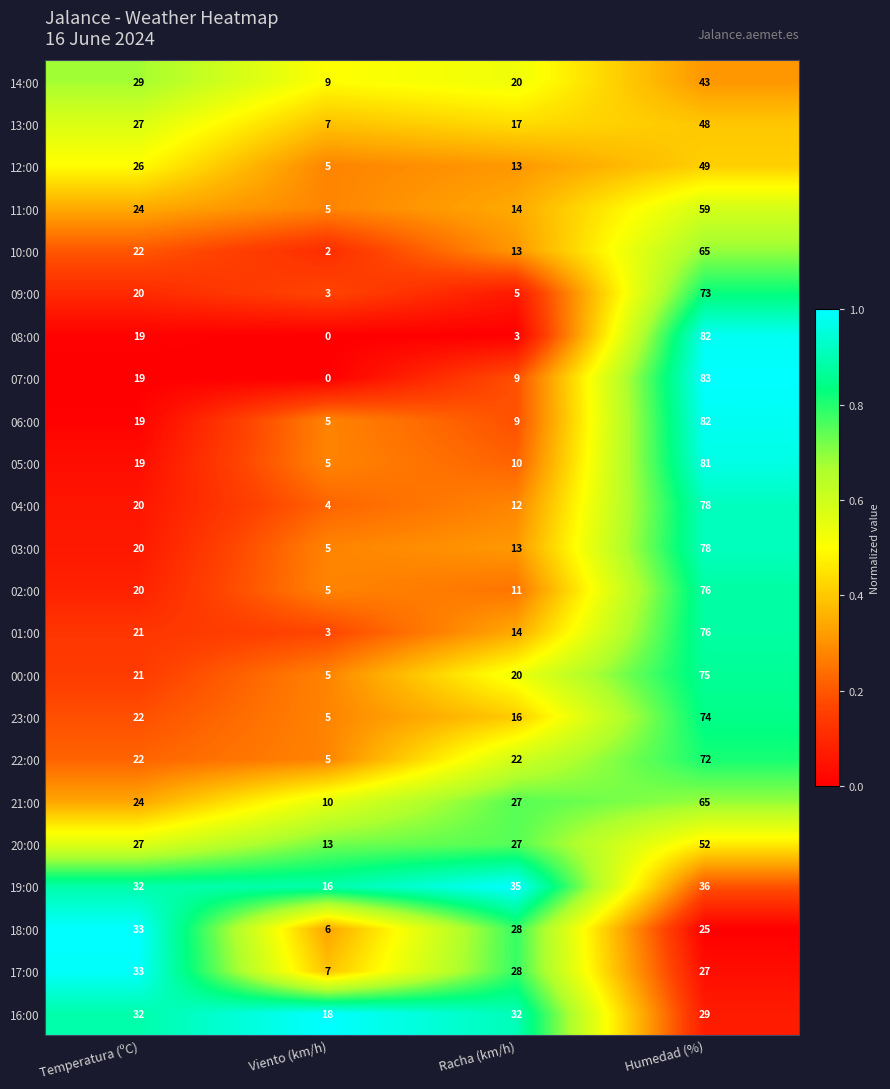

List the labels in order of 01:00 value, smallest first.

Viento (km/h), Racha (km/h), Temperatura (ºC), Humedad (%)